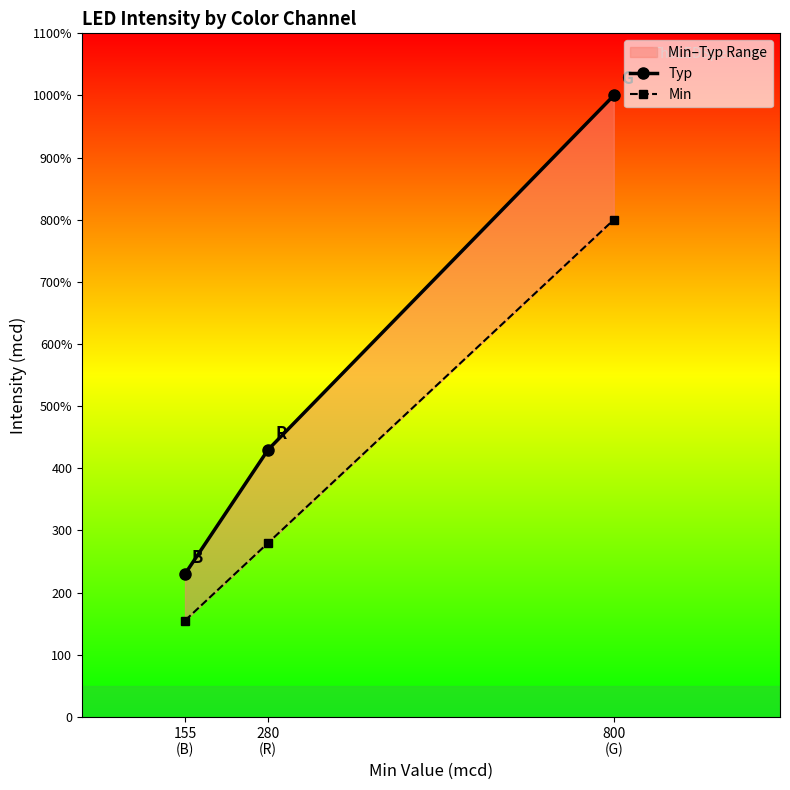

Between 800
(G) and 280
(R), which is larger?

800
(G)